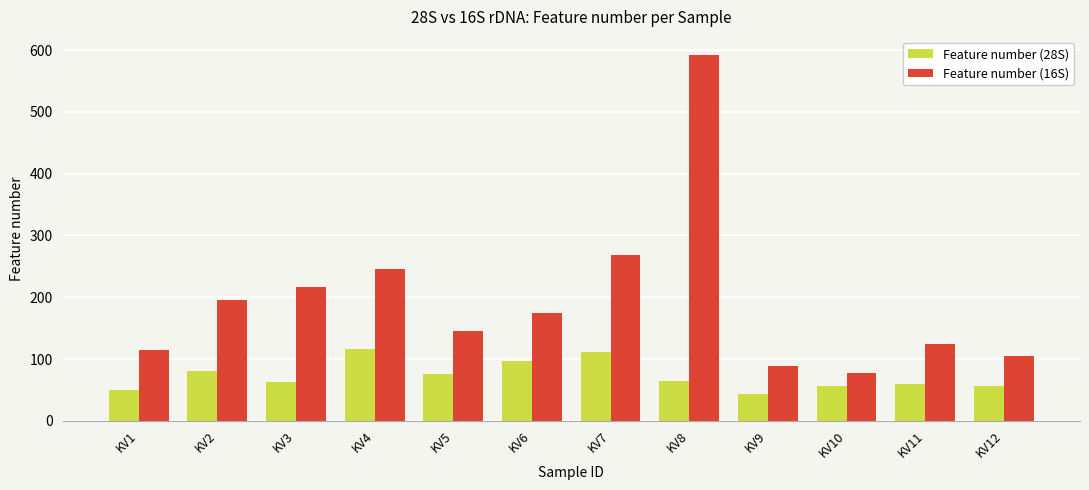

How many groups of bars are there?

12